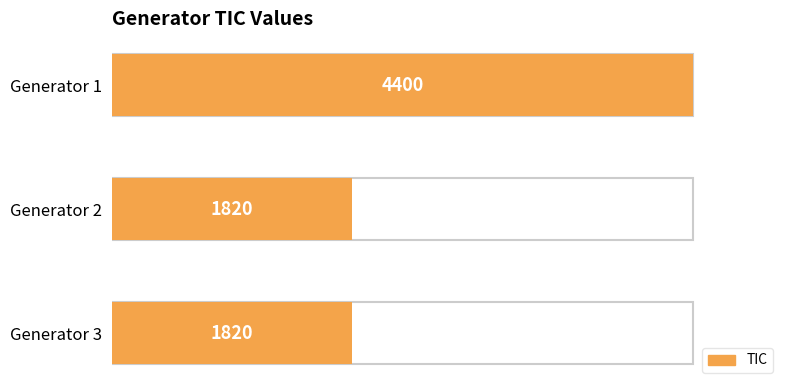

Is it true that the value at Generator 1 is 4400?

True